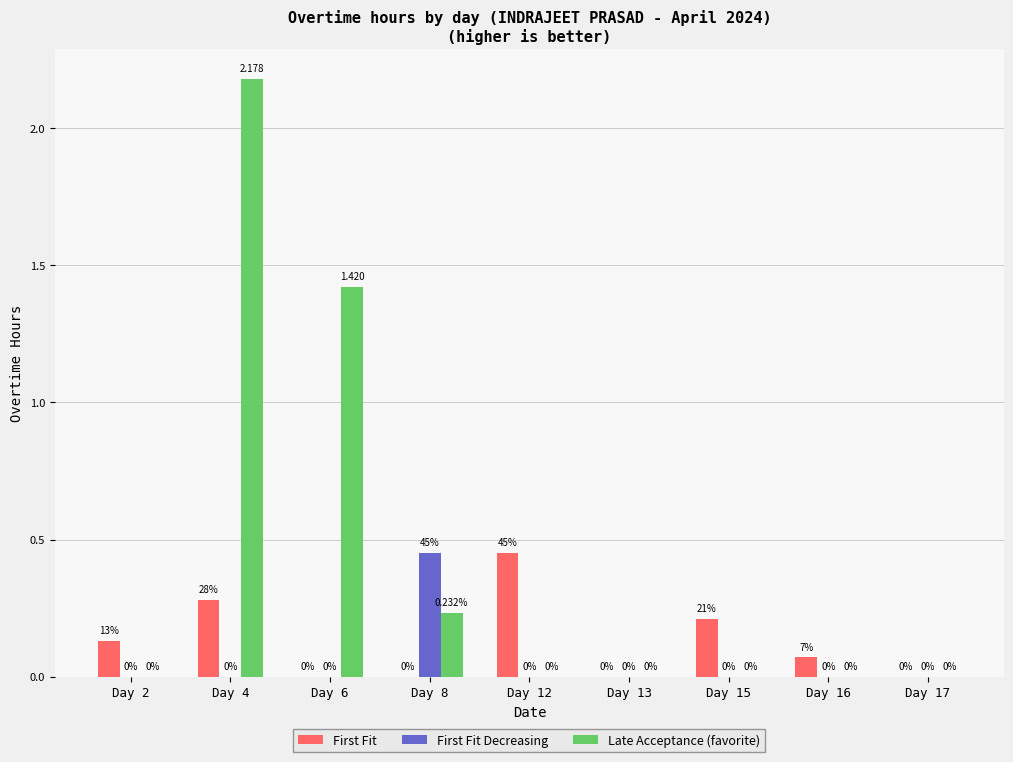

Which series has the largest total across all categories?

Late Acceptance (favorite)